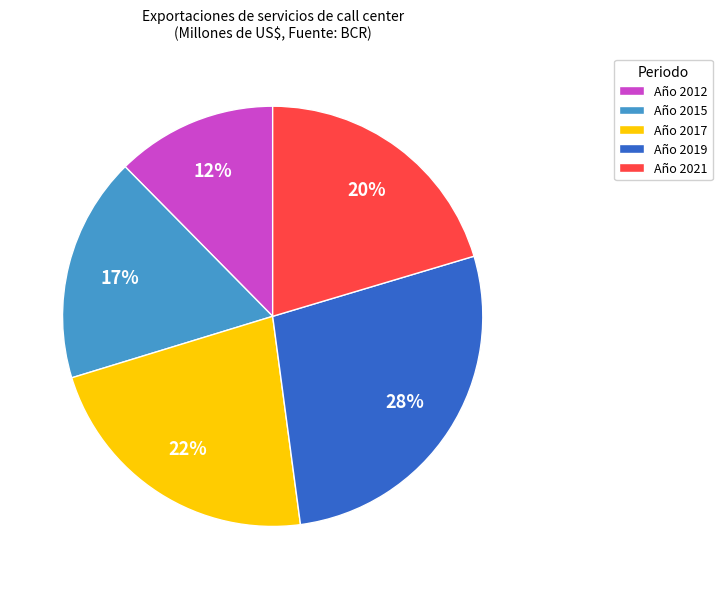

Which category has the biggest portion of the pie?

Año 2019